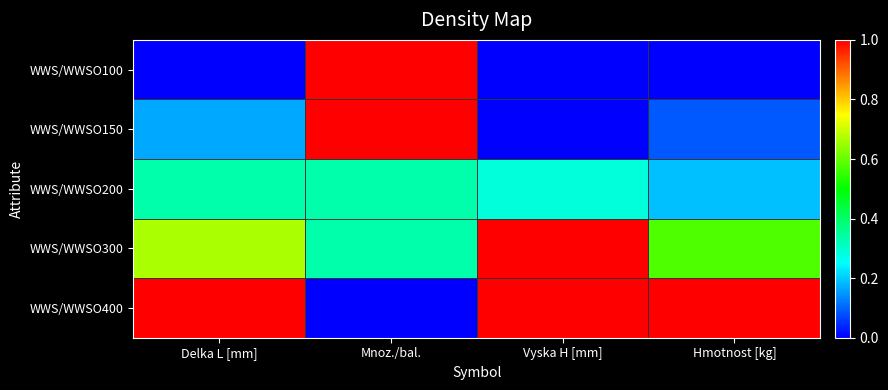

Which has a higher value, Vyska H [mm] or Delka L [mm]?

Vyska H [mm]